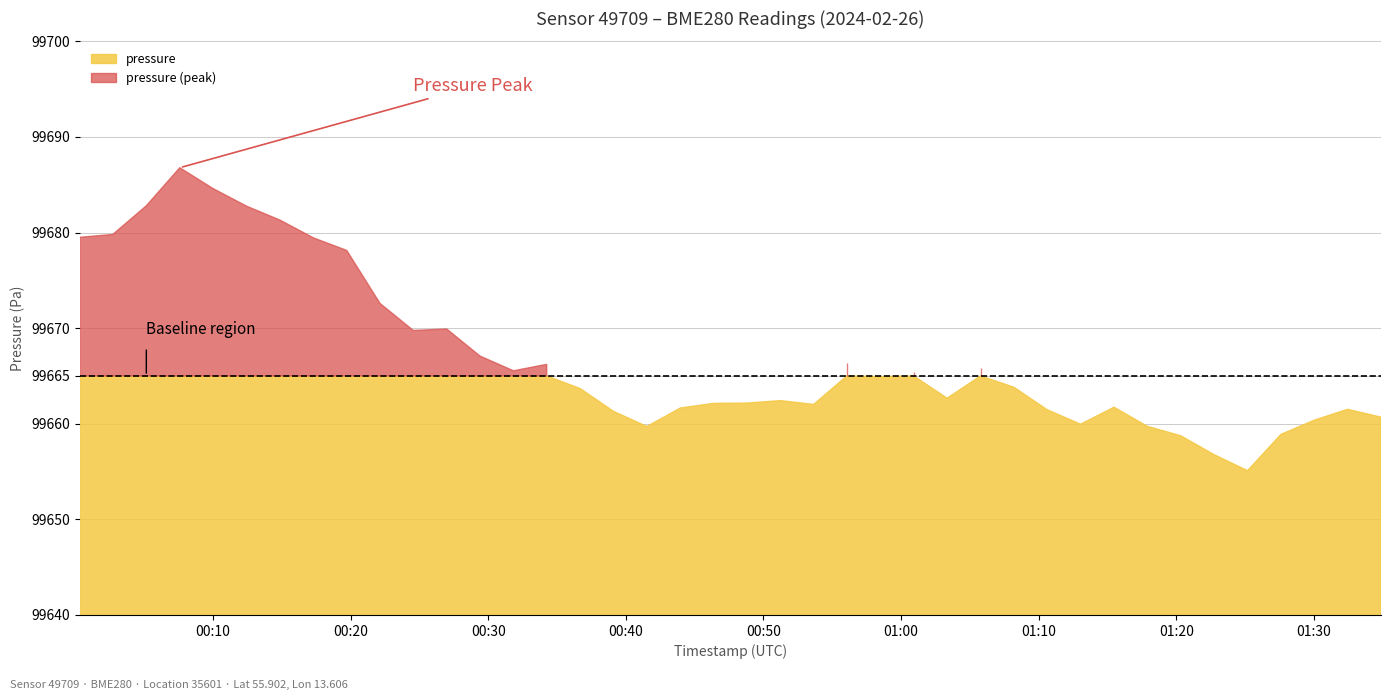

True or false: pressure and humidity cross at least once.

False